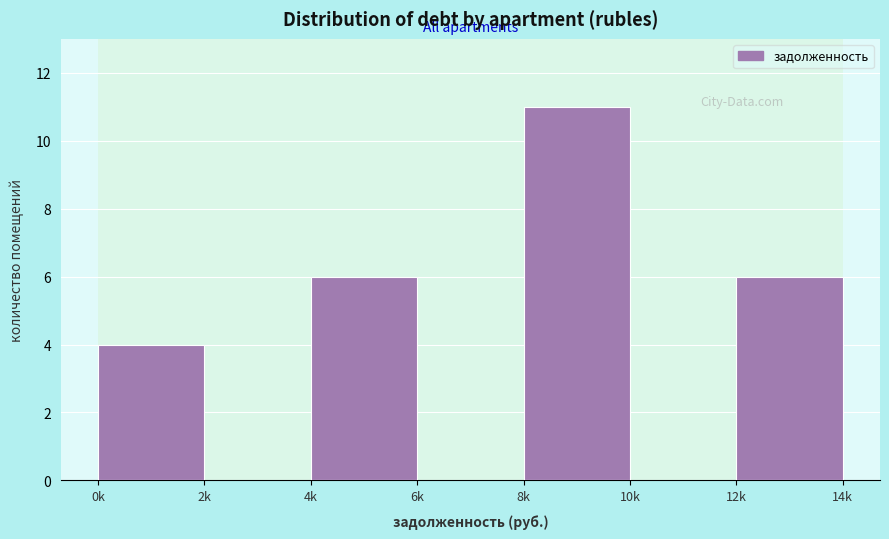

Reading left to right, what are all the values shown in this chart?

0k=4	2k=0	4k=6	6k=0	8k=11	10k=0	12k=6